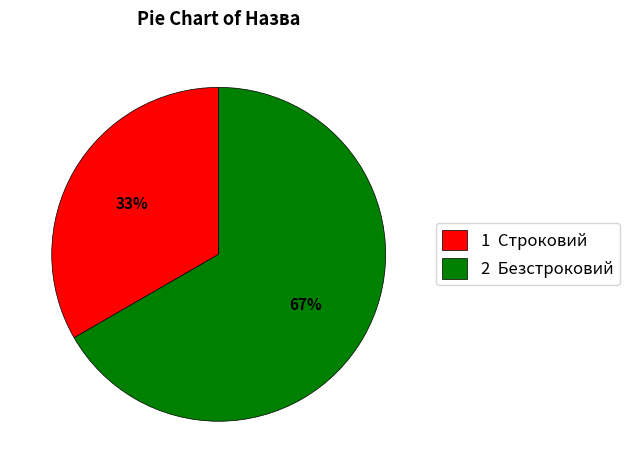

To the nearest percent, what percentage of the pie is 1 Строковий?

33%